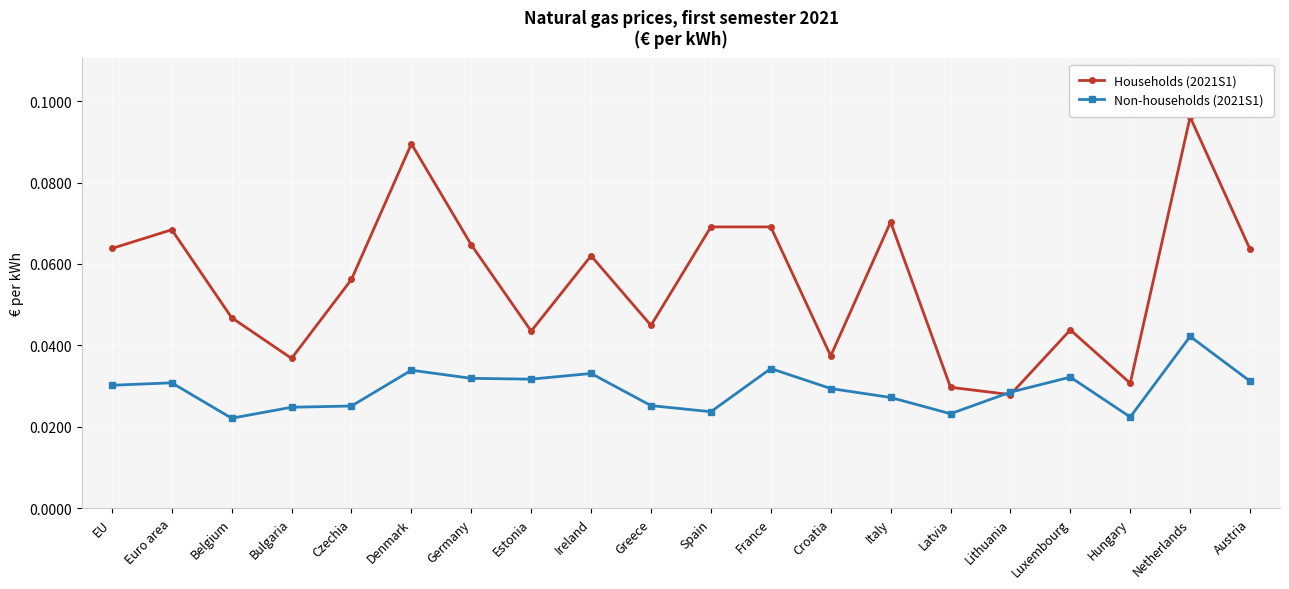

Between Belgium and Latvia, which series saw the biggest shift?

Households (2021S1)